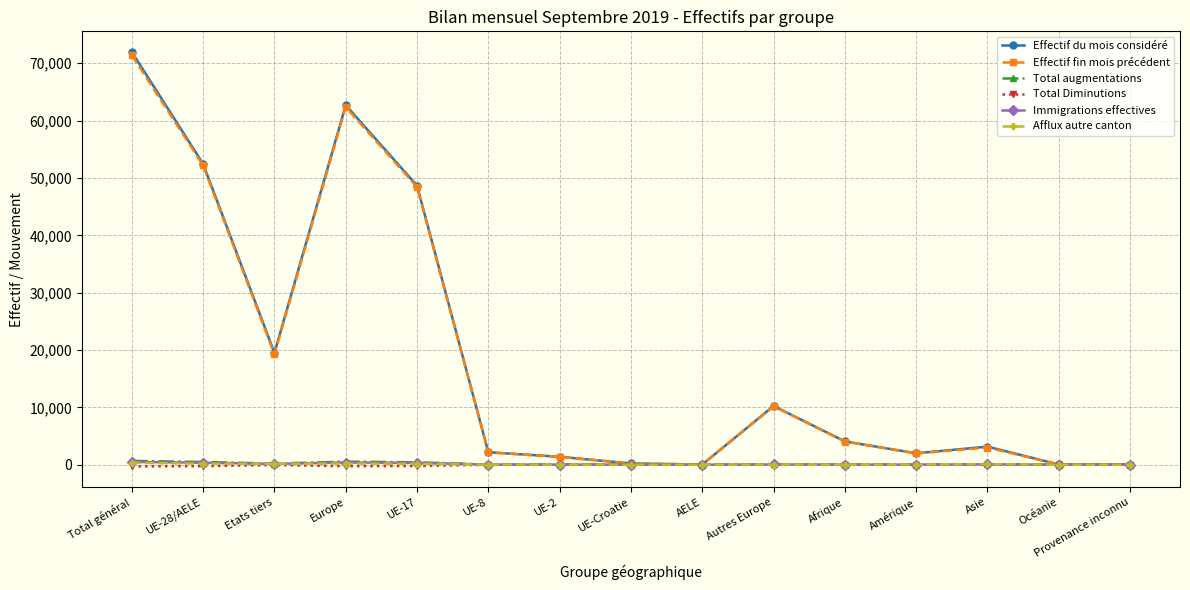

Is it true that Afflux autre canton equals 0 at Océanie?

True